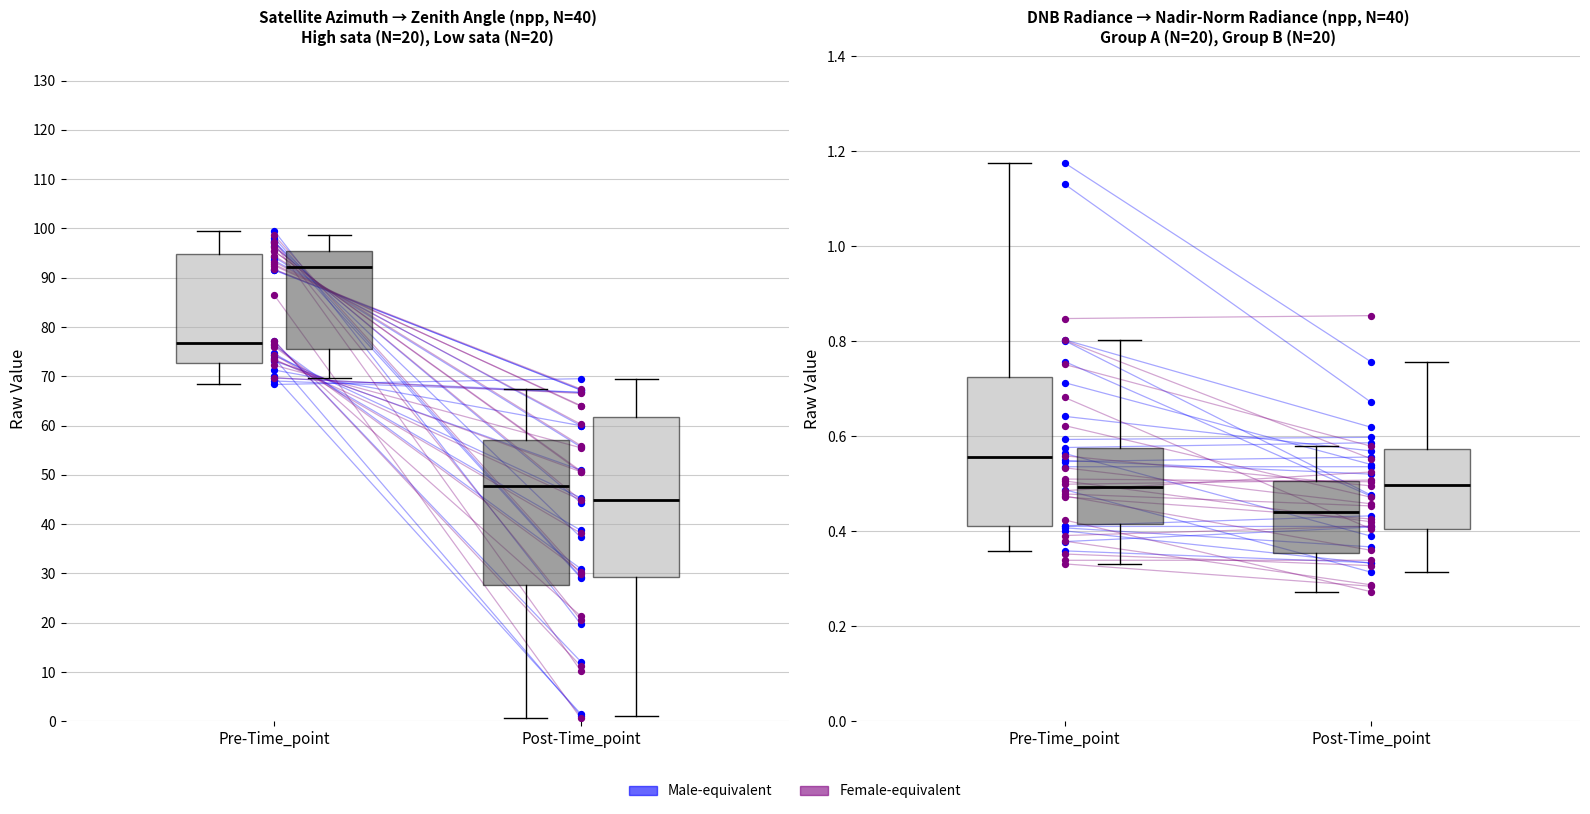

Which series has the largest total across all categories?

Low sata